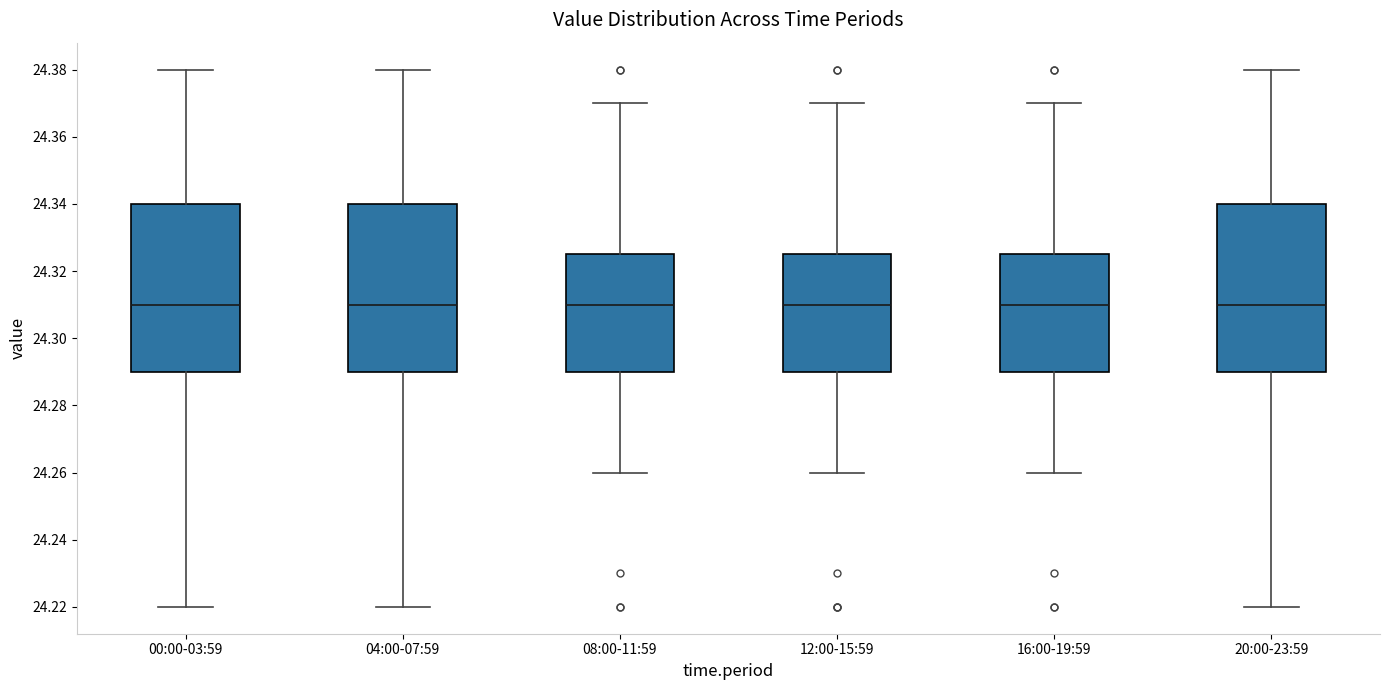

Reading left to right, read every box against the y-axis: the position of its median line, the range the box covers, and the ends of its whiskers. The values are not printed on the chart, so give them approximately, as read against the axis.

00:00-03:59: median 24.310, box 24.290 to 24.340, whiskers 24.220 to 24.380
04:00-07:59: median 24.310, box 24.290 to 24.340, whiskers 24.220 to 24.380
08:00-11:59: median 24.310, box 24.290 to 24.326, whiskers 24.260 to 24.370
12:00-15:59: median 24.310, box 24.290 to 24.326, whiskers 24.260 to 24.370
16:00-19:59: median 24.310, box 24.290 to 24.326, whiskers 24.260 to 24.370
20:00-23:59: median 24.310, box 24.290 to 24.340, whiskers 24.220 to 24.380